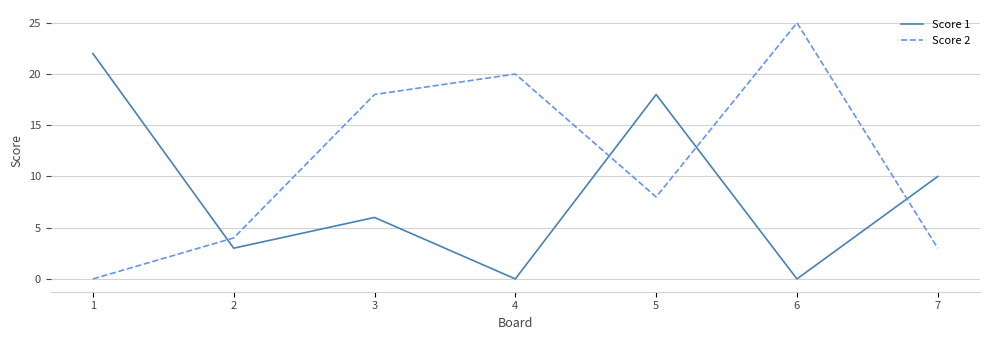

At which label is Score 1 closest to 11?

7